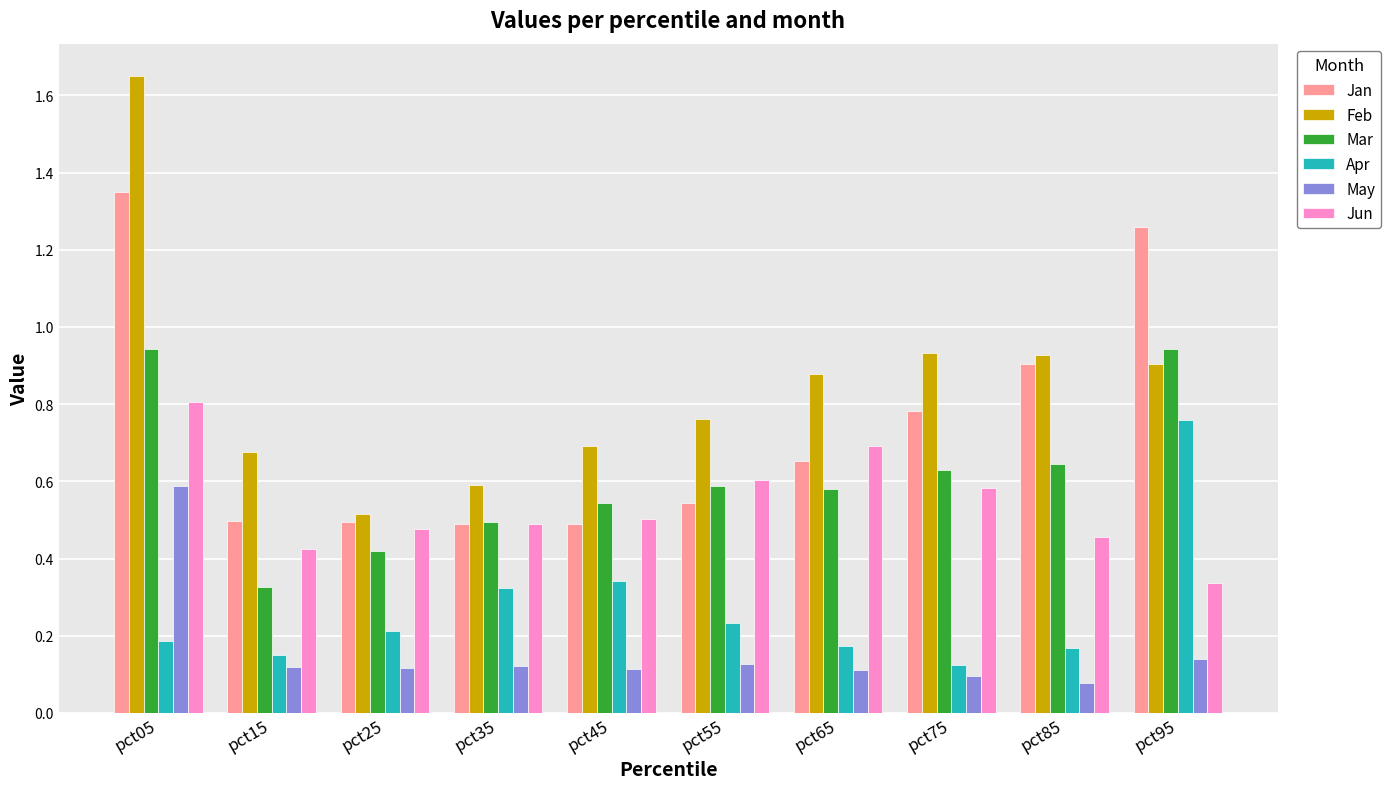

Which series has the largest total across all categories?

Feb